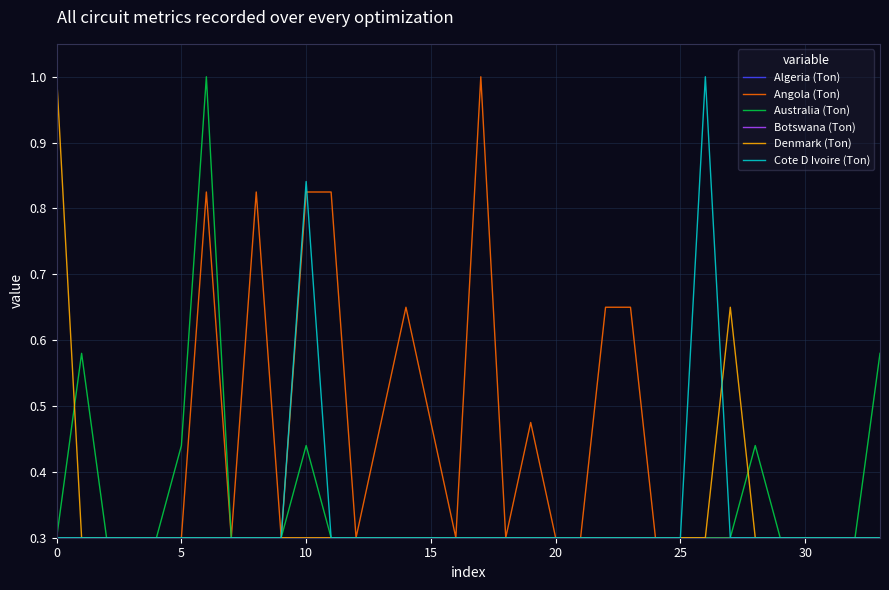

Does the chart have visible grid lines?

Yes